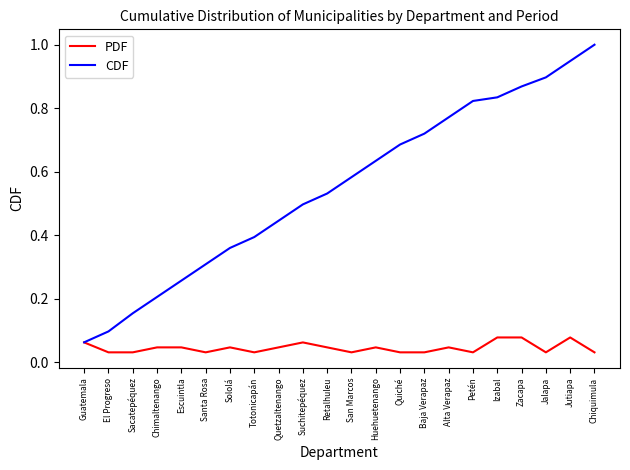

The value of CDF at Retalhuleu is 0.5. True or false?

True